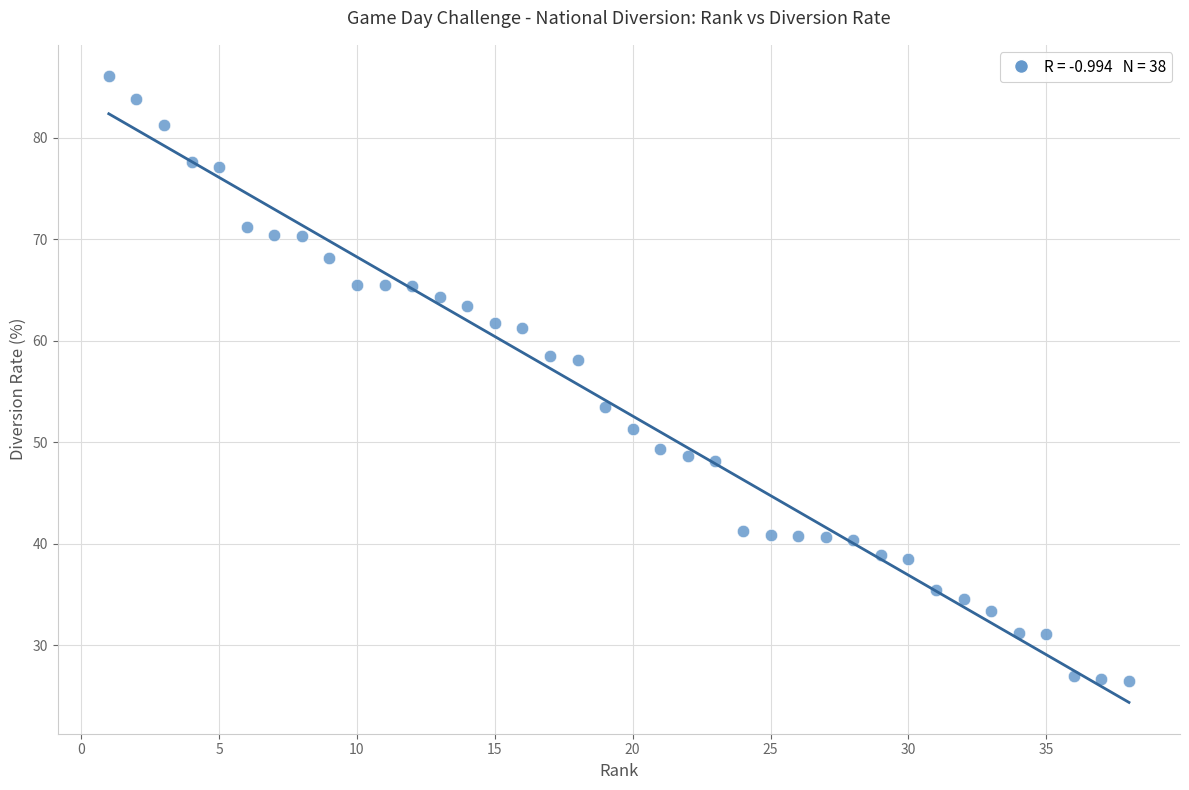

What is the range of Y values (max minus min)?

59.6